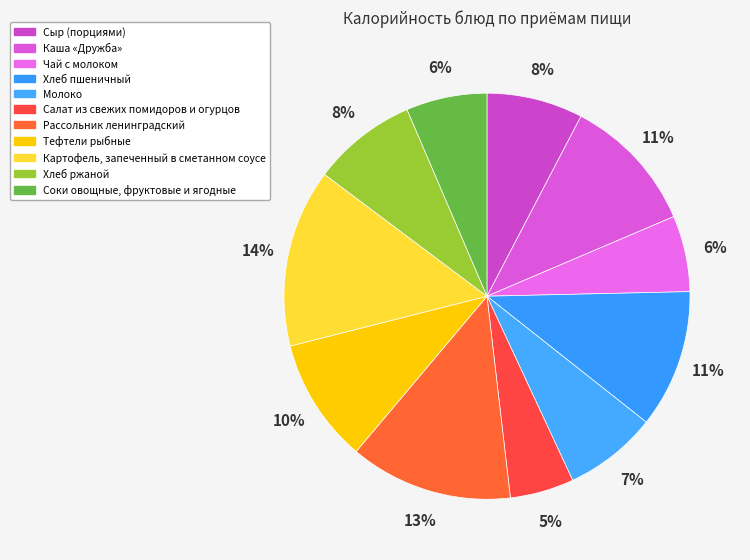

Approximately how many times larger is the value at Каша «Дружба» compared to Чай с молоком?

1.8